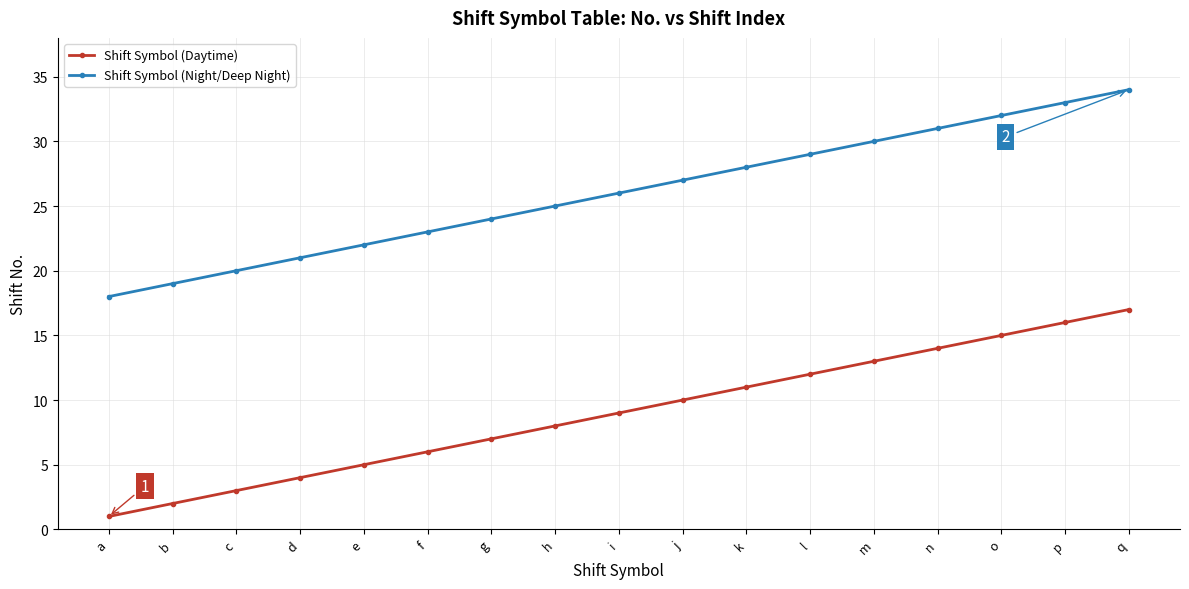

What is the maximum value for Shift Symbol (Daytime)?

17